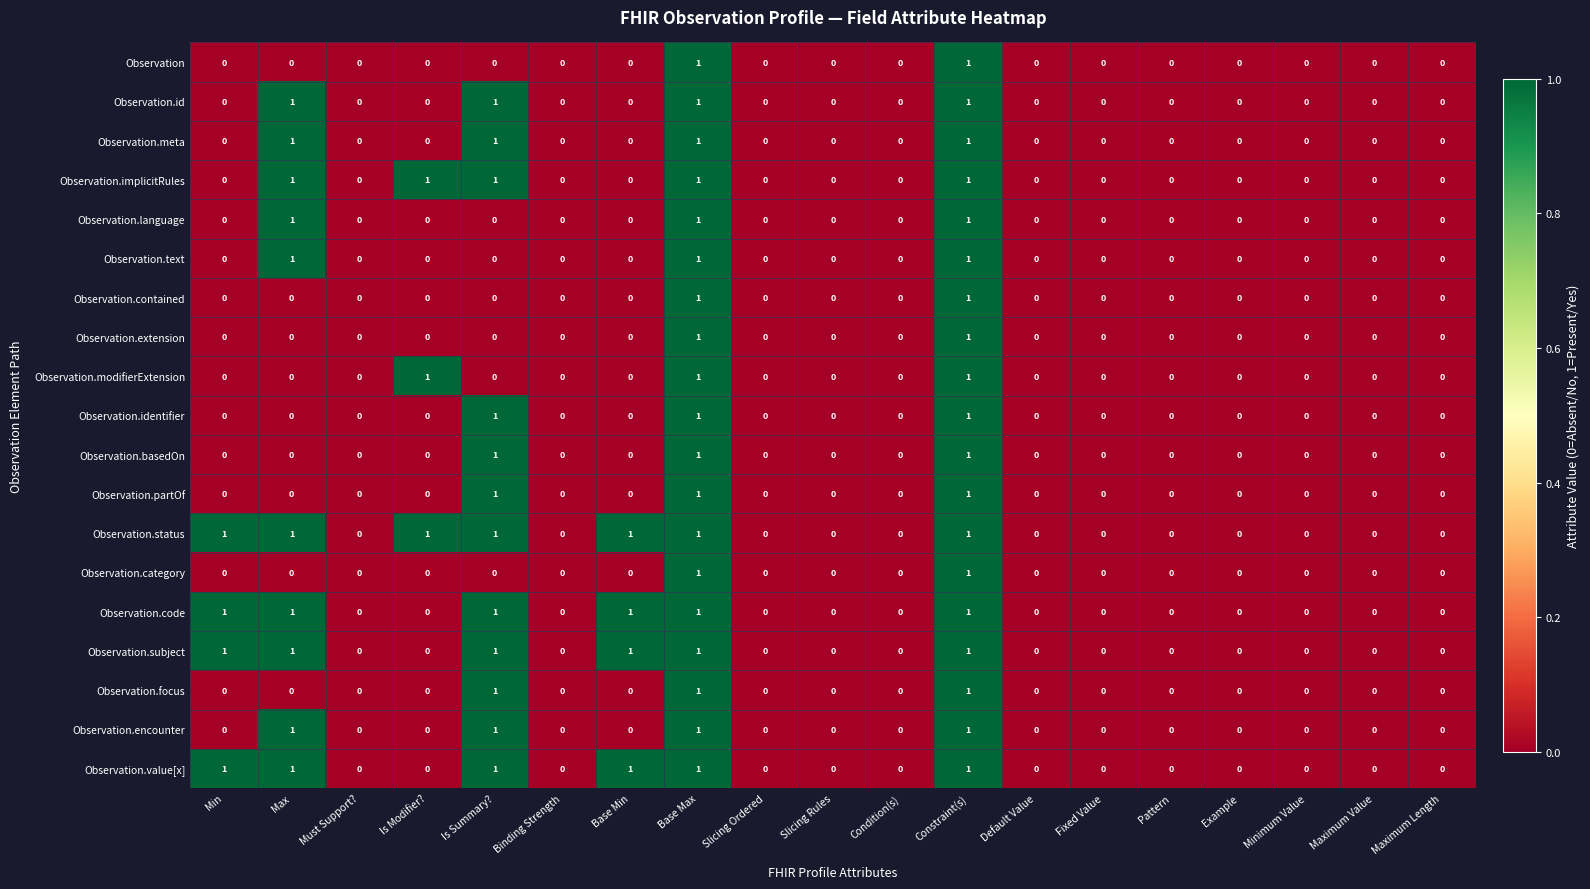

The value of Observation.id at Base Max is 1. True or false?

True